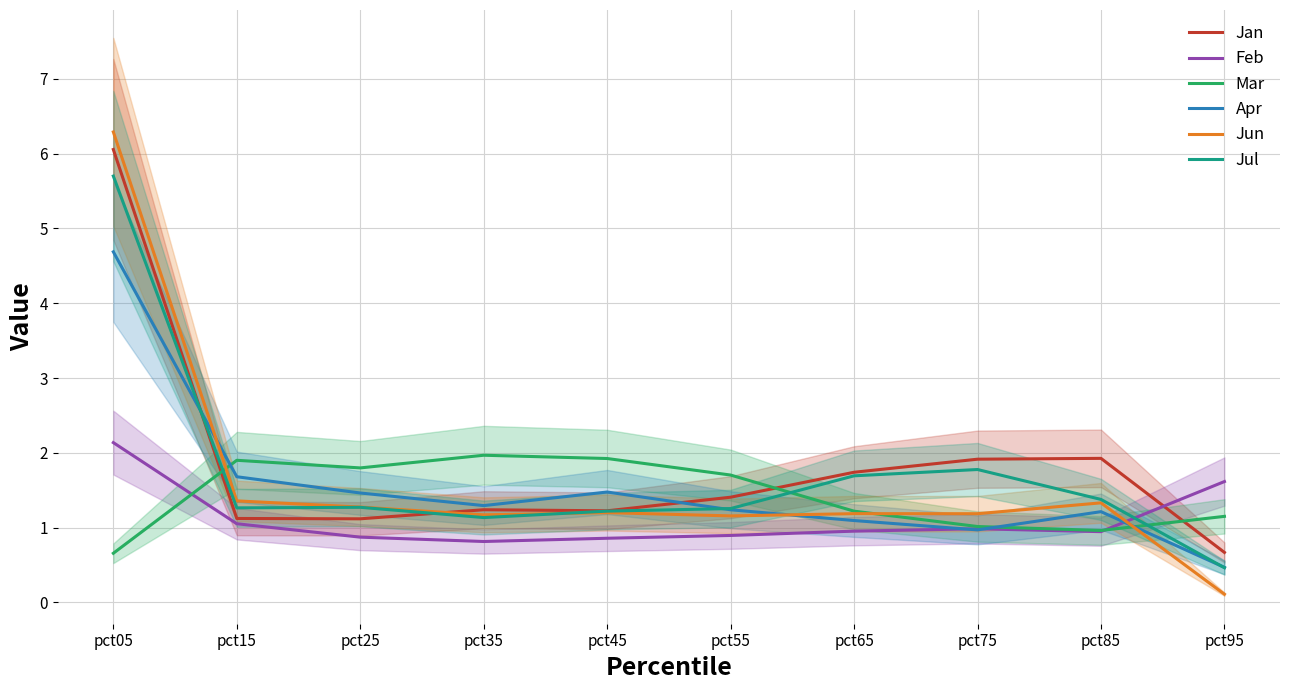

What is the sum of the Feb values at pct95 and pct65?

2.6